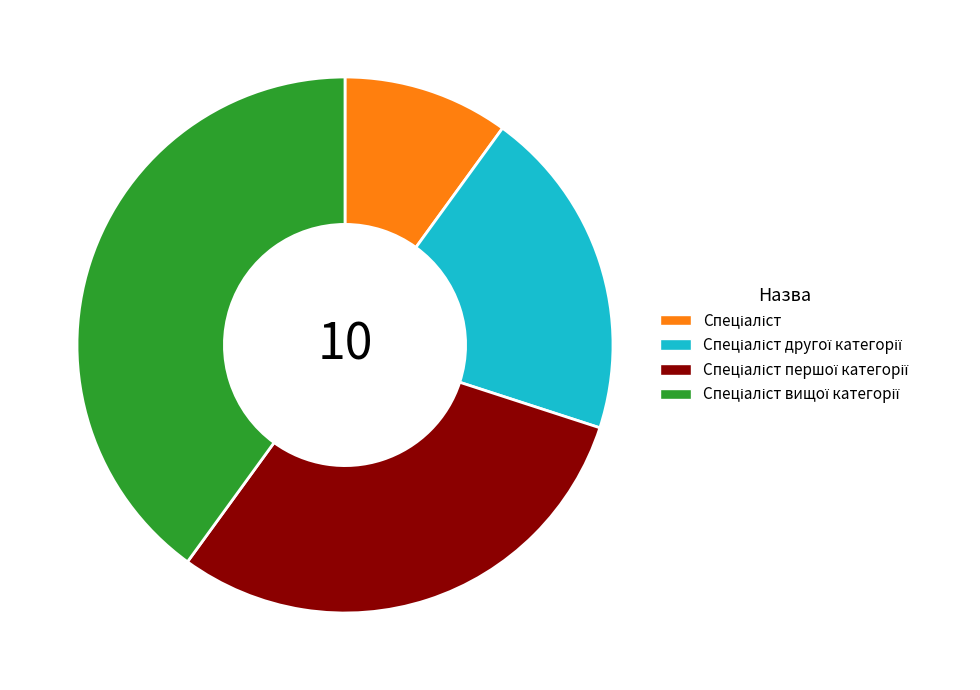

How many segments does this pie chart have?

4